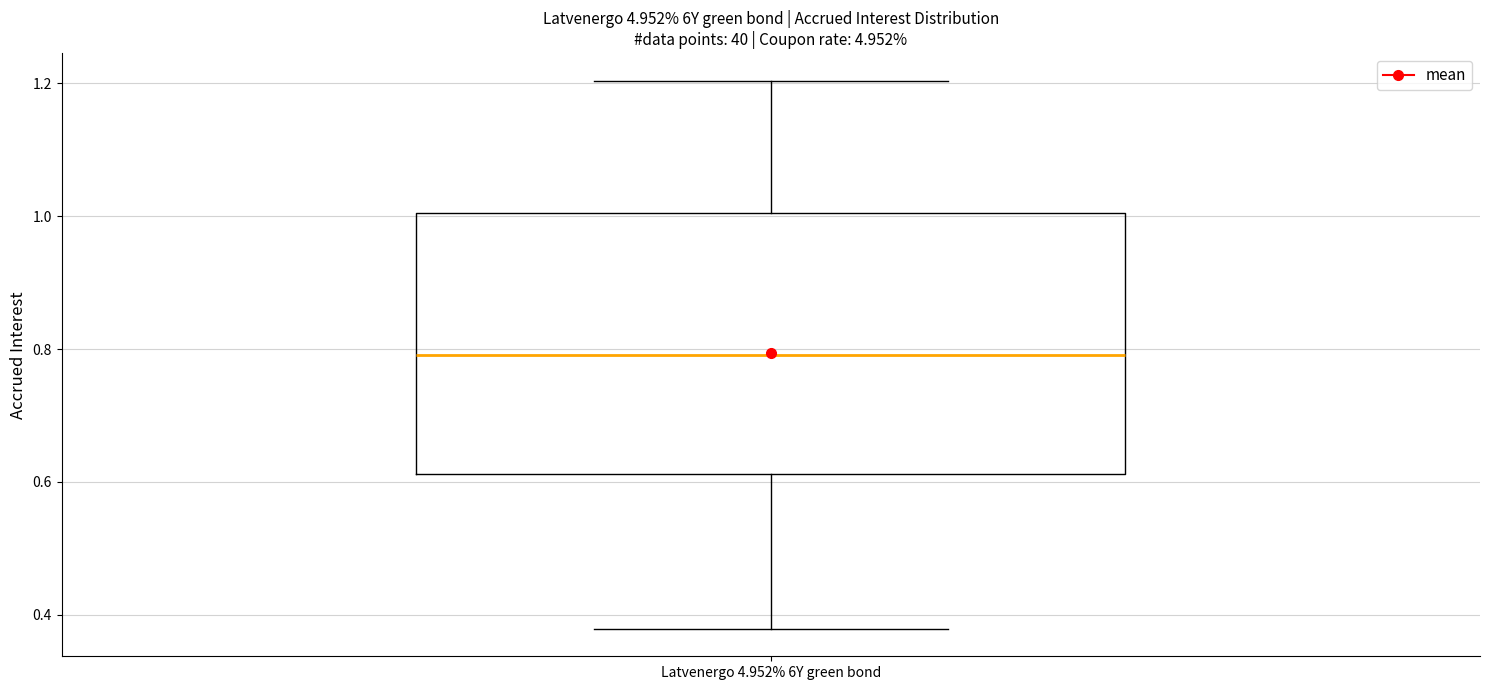

Read this box plot against the y-axis: the position of the median line, the range covered by the box, and the ends of both whiskers. The values are not printed on the chart, so give them approximately, as read against the axis.

median 0.80, box 0.62 to 1.00, whiskers 0.38 to 1.20